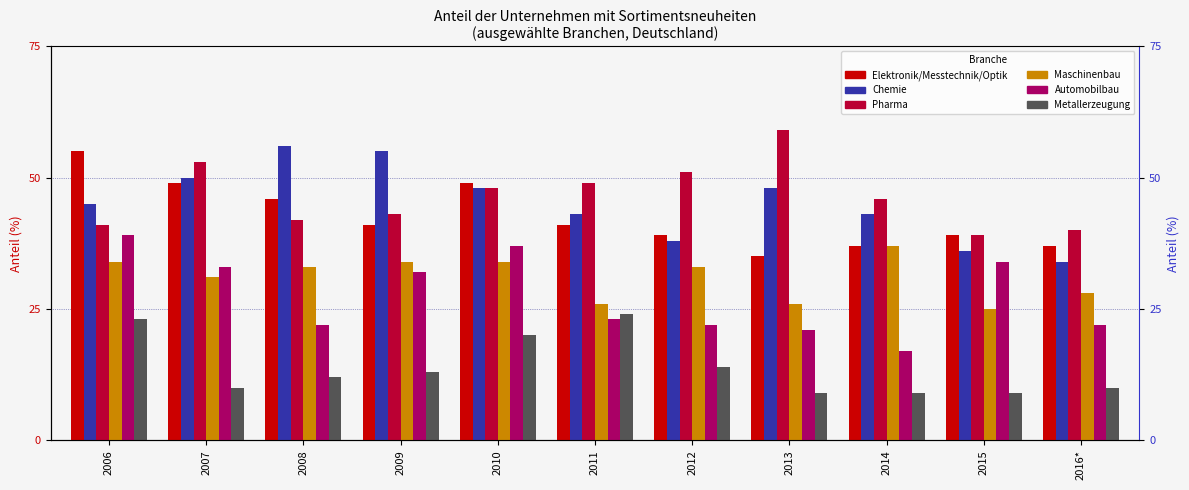

What is the label of the 8th bar from the left?

2013